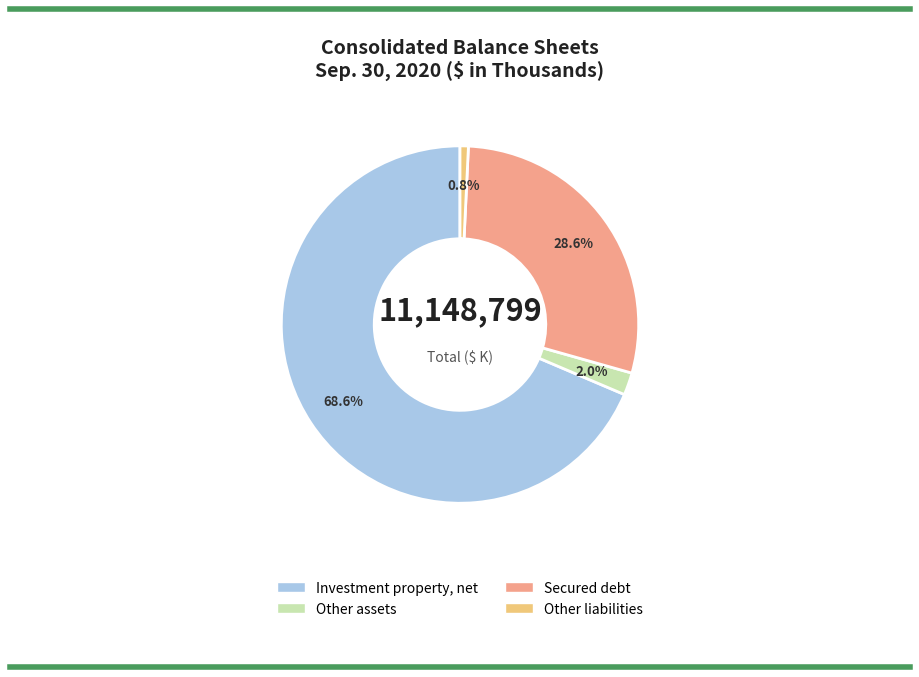

To the nearest percent, what is the difference between the Investment property, net and Secured debt slice percentages?

40%